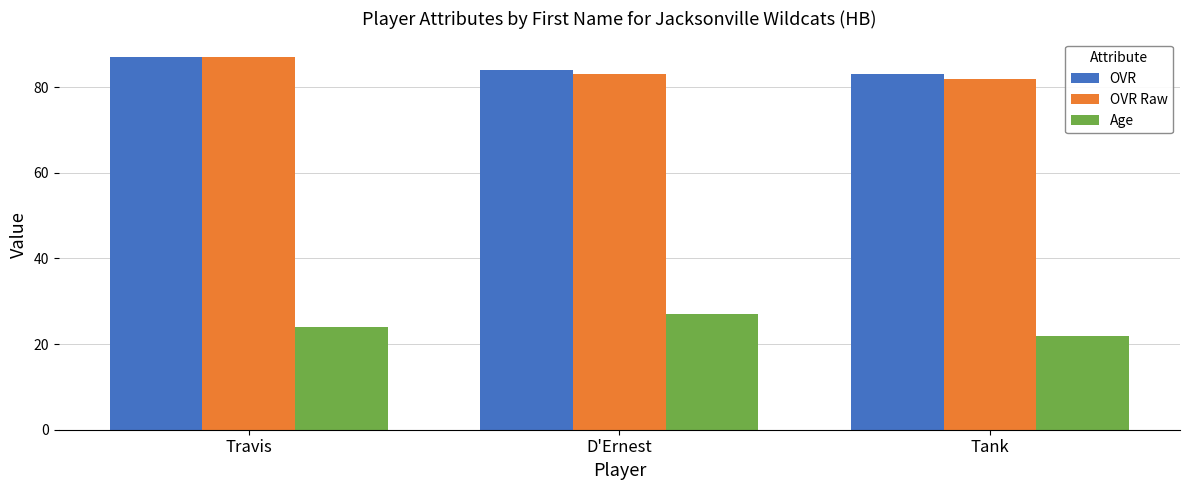

What is the difference between the maximum and second lowest values in the OVR Raw series?

4